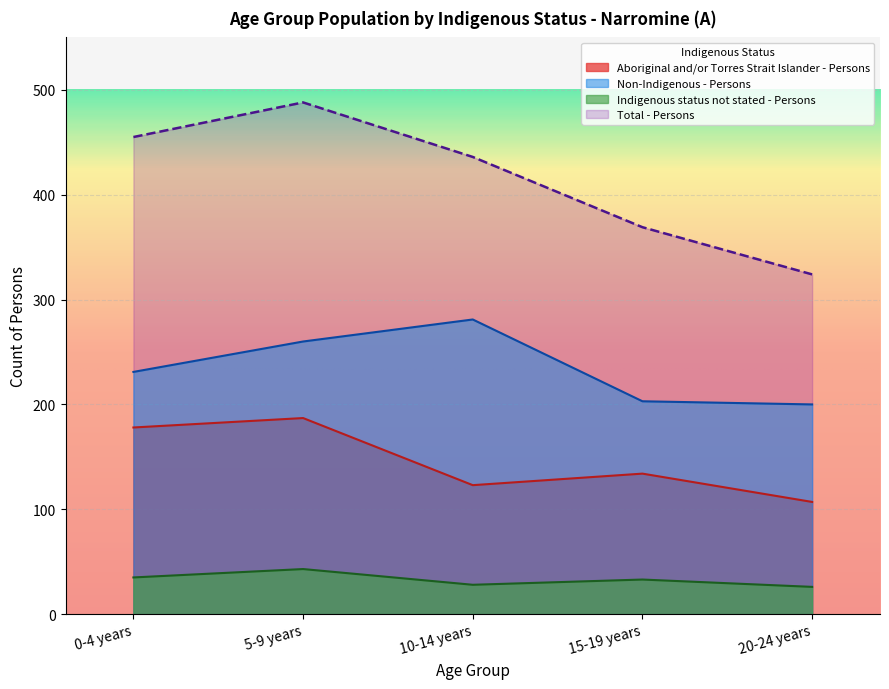

Reading right to left, list all the values displayed in this chart.

Aboriginal and/or Torres Strait Islander - Persons: 20-24 years=107	15-19 years=134	10-14 years=123	5-9 years=187	0-4 years=178
Non-Indigenous - Persons: 20-24 years=200	15-19 years=203	10-14 years=281	5-9 years=260	0-4 years=231
Indigenous status not stated - Persons: 20-24 years=26	15-19 years=33	10-14 years=28	5-9 years=43	0-4 years=35
Total - Persons: 20-24 years=324	15-19 years=369	10-14 years=436	5-9 years=488	0-4 years=455